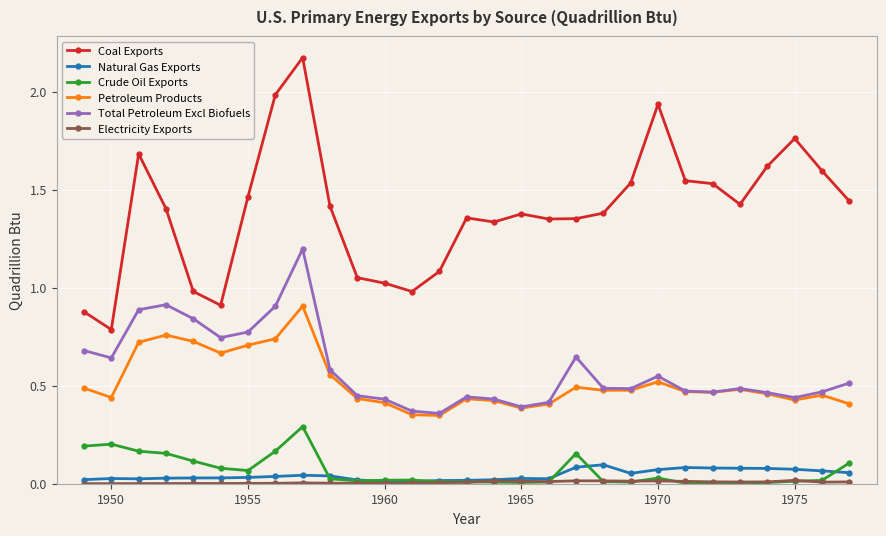

Which series has the largest range (max minus min)?

Coal Exports